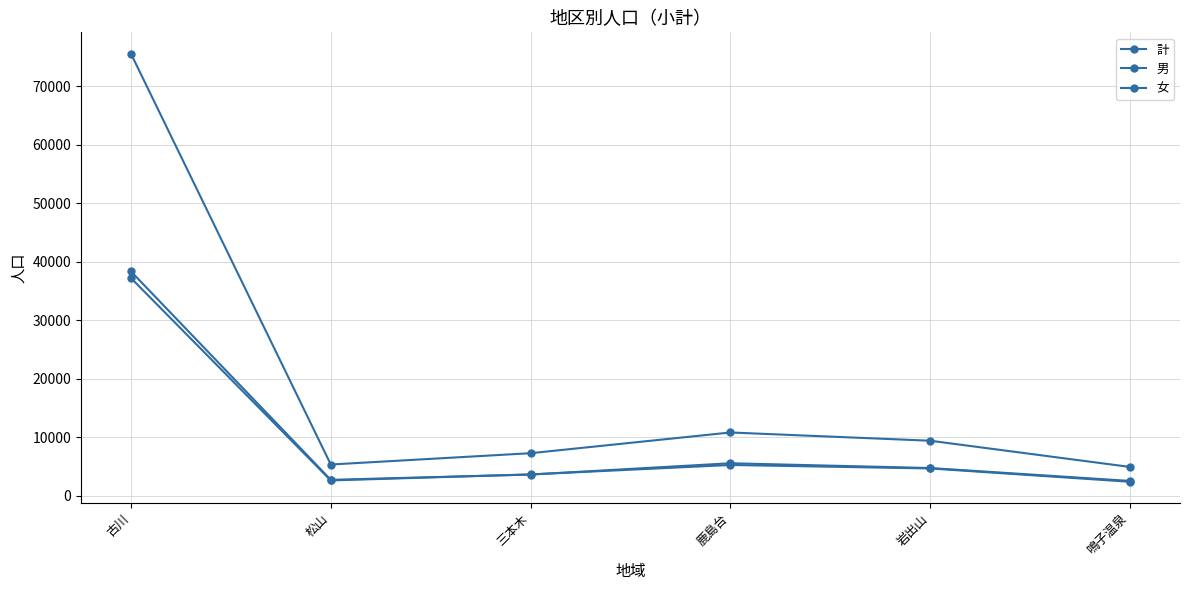

Which series changed the most between 鹿島台 and 岩出山?

計